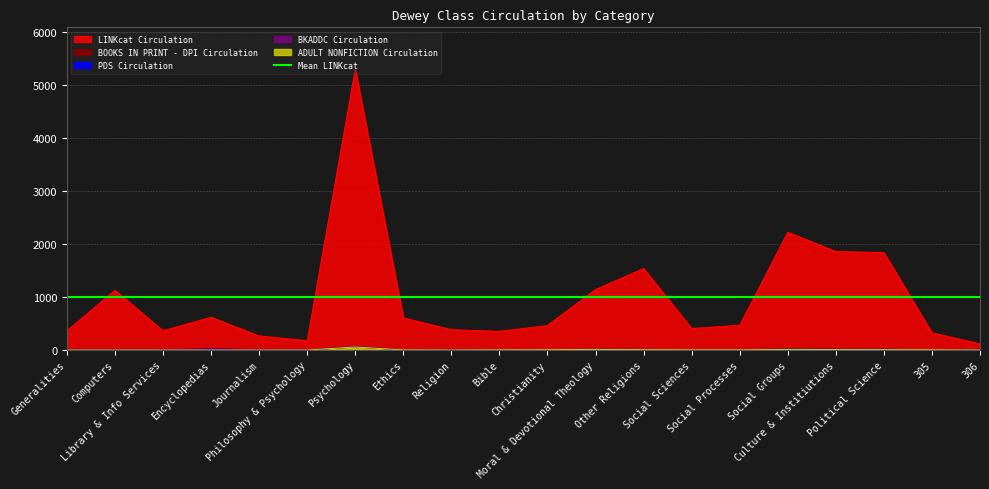

What is the value of the BKADDC Circulation point at the 5th from the left?

2